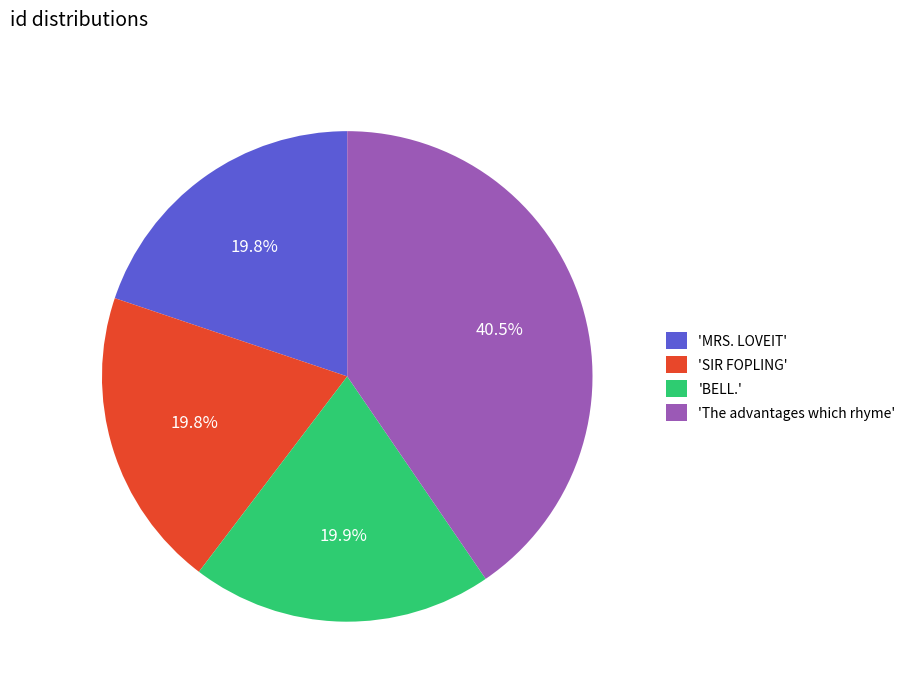

What is the largest slice in the pie chart?

'The advantages which rhyme'